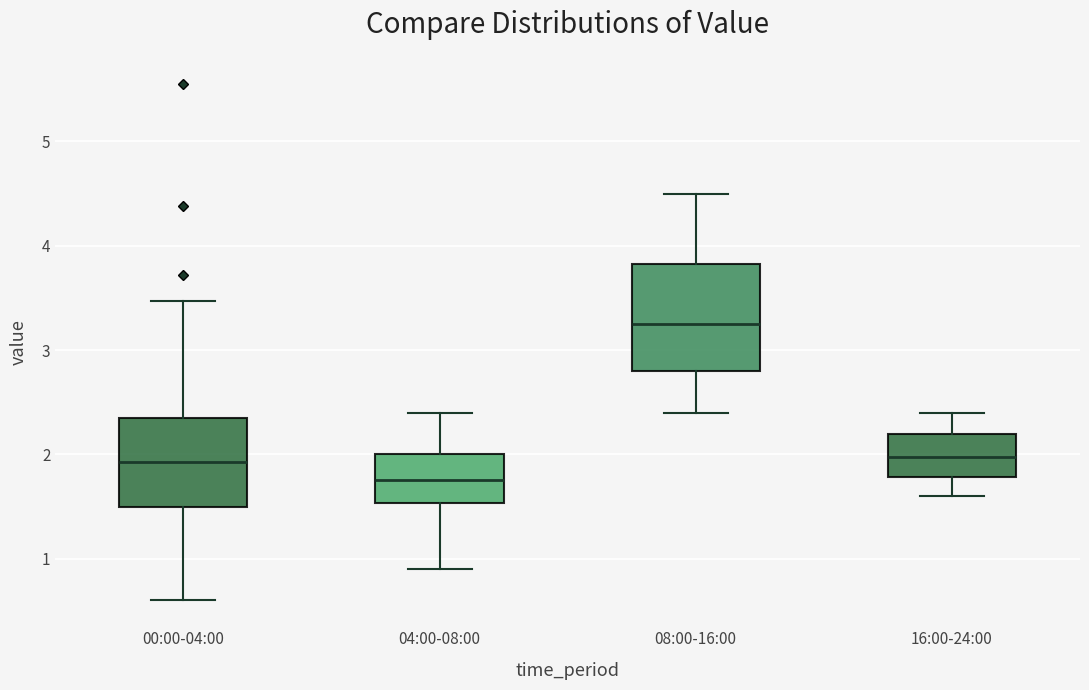

Reading left to right, read every box against the y-axis: the position of its median line, the range the box covers, and the ends of its whiskers. The values are not printed on the chart, so give them approximately, as read against the axis.

00:00-04:00: median 1.9, box 1.5 to 2.4, whiskers 0.6 to 3.5
04:00-08:00: median 1.8, box 1.5 to 2.0, whiskers 0.9 to 2.4
08:00-16:00: median 3.3, box 2.8 to 3.8, whiskers 2.4 to 4.5
16:00-24:00: median 2.0, box 1.8 to 2.2, whiskers 1.6 to 2.4